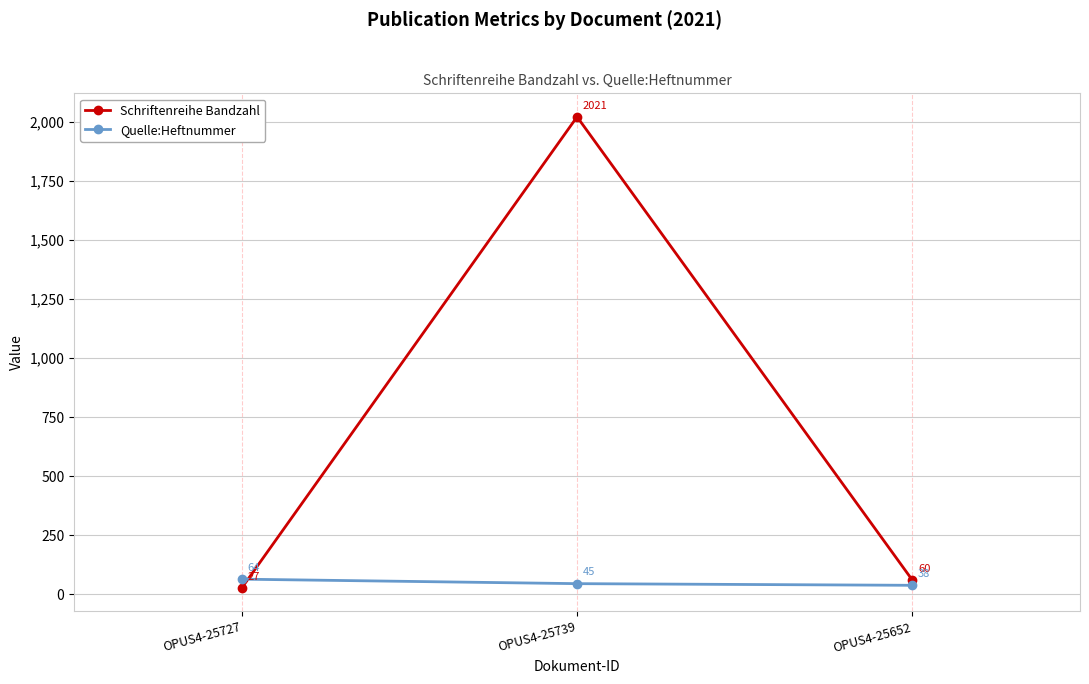

Which series has the widest spread of values?

Schriftenreihe Bandzahl